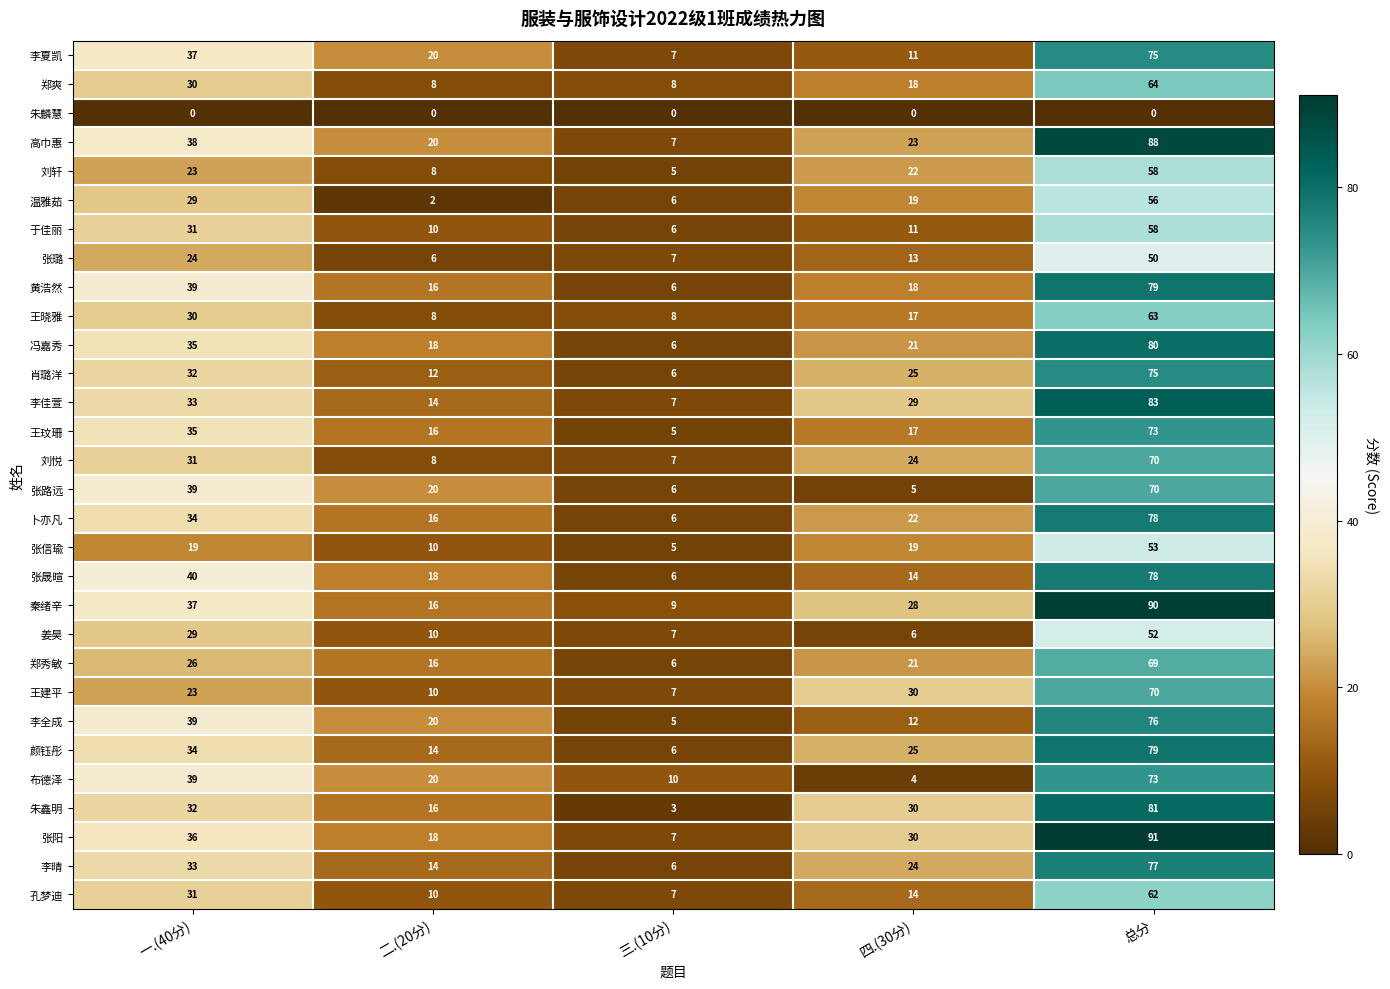

At how many categories does at least one series exceed 19?

4